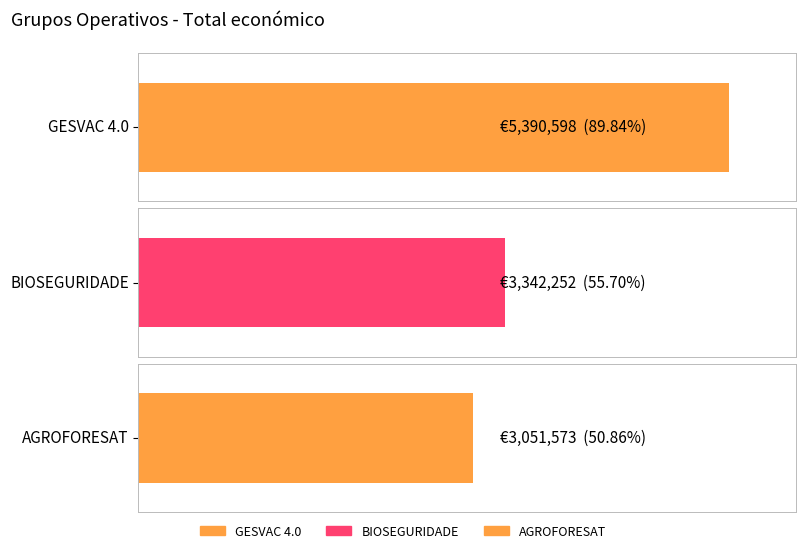

Which has a higher value, GESVAC 4.0 or BIOSEGURIDADE?

GESVAC 4.0